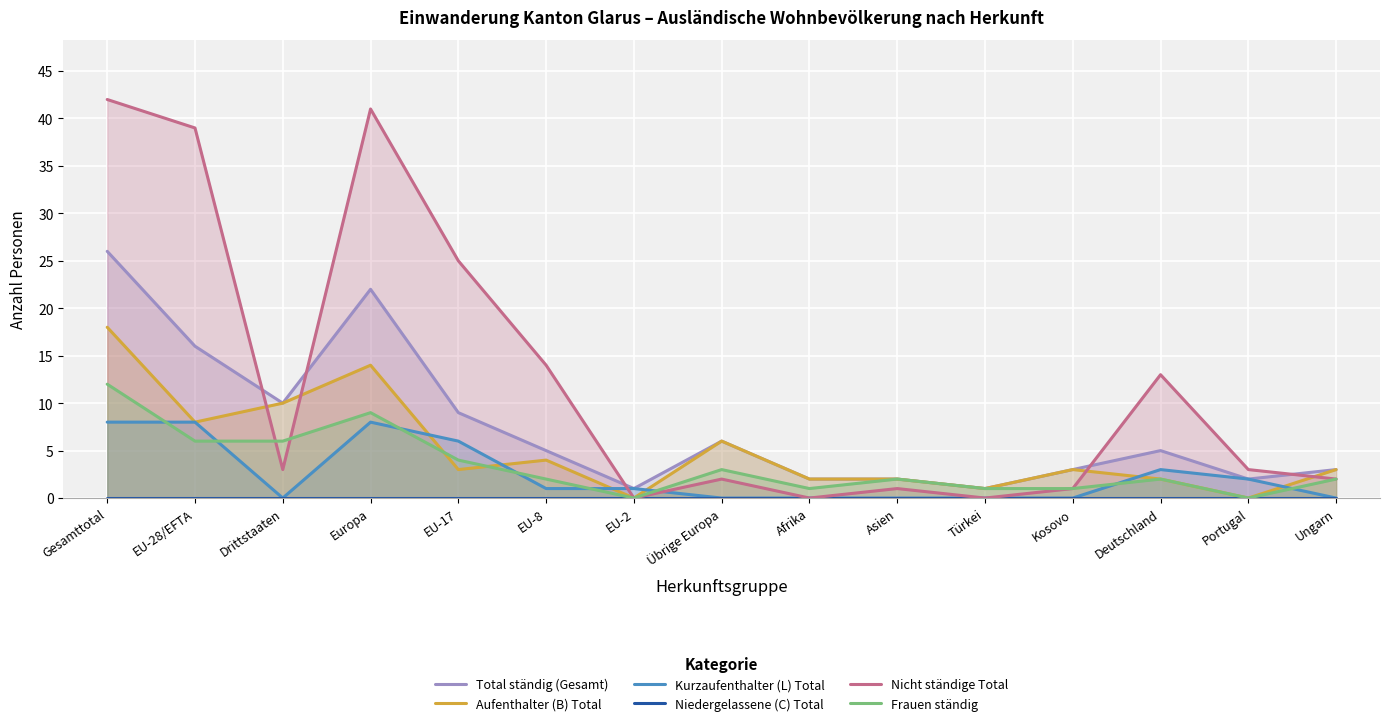

Reading right to left, extract all data points from this chart.

Total ständig (Gesamt): 3	2	5	3	1	2	2	6	1	5	9	22	10	16	26
Aufenthalter (B) Total: 3	0	2	3	1	2	2	6	0	4	3	14	10	8	18
Kurzaufenthalter (L) Total: 0	2	3	0	0	0	0	0	1	1	6	8	0	8	8
Niedergelassene (C) Total: 0	0	0	0	0	0	0	0	0	0	0	0	0	0	0
Nicht ständige Total: 2	3	13	1	0	1	0	2	0	14	25	41	3	39	42
Frauen ständig: 2	0	2	1	1	2	1	3	0	2	4	9	6	6	12